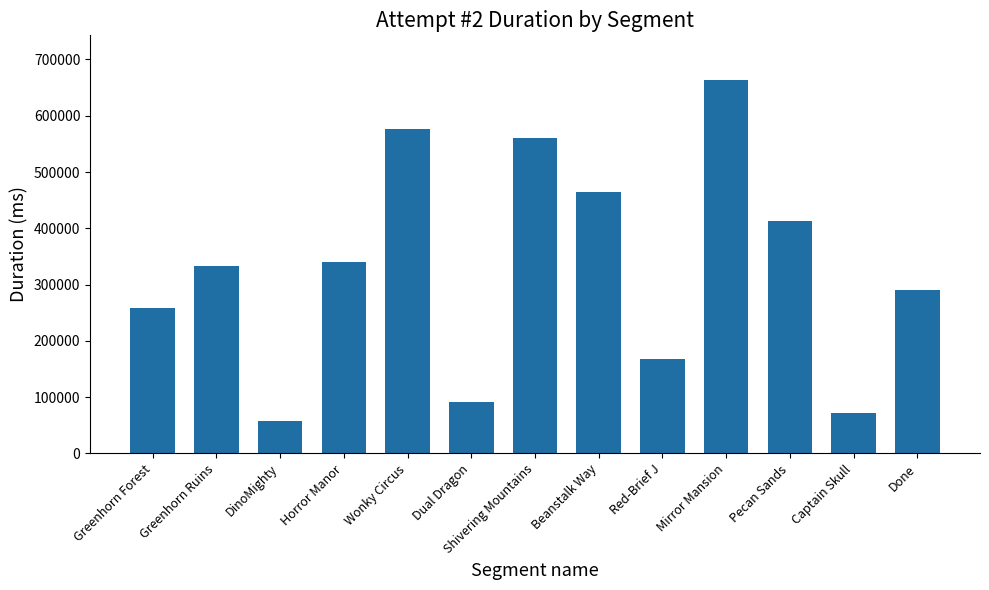

Which label corresponds to the smallest value in the chart?

DinoMighty